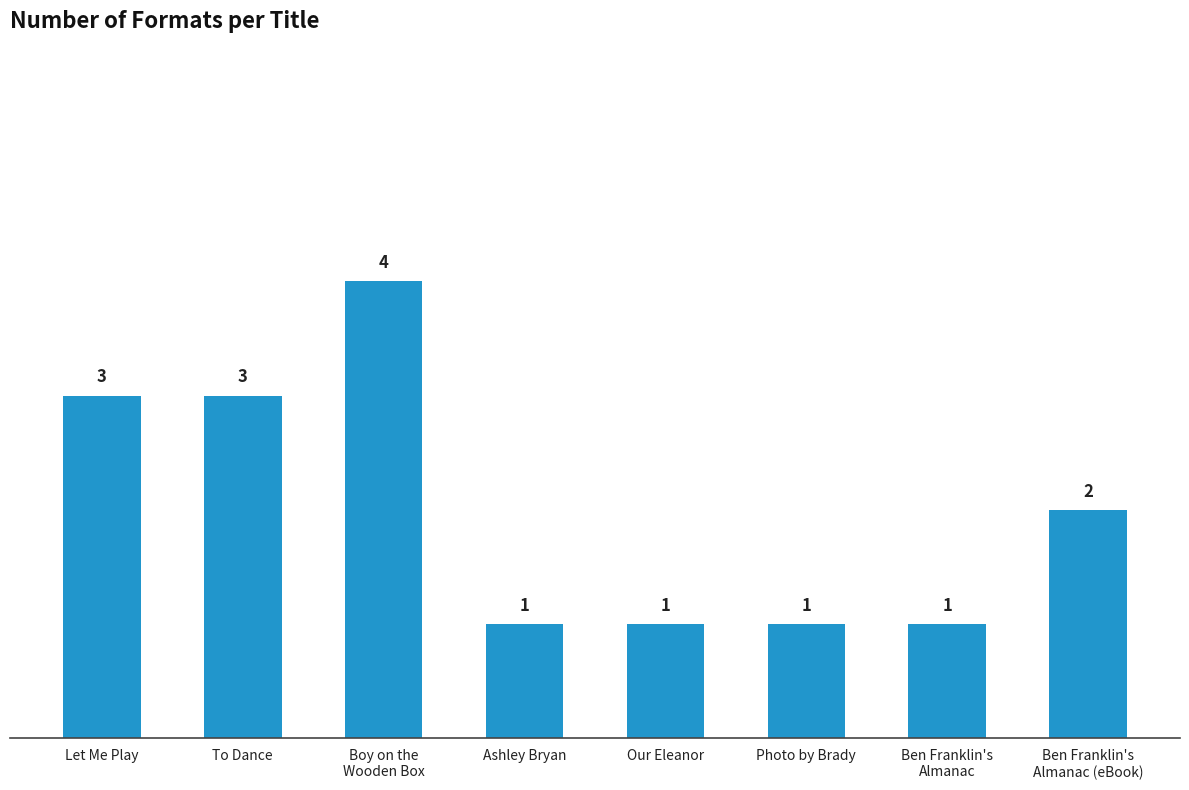

The value at Boy on the
Wooden Box is 4. True or false?

True